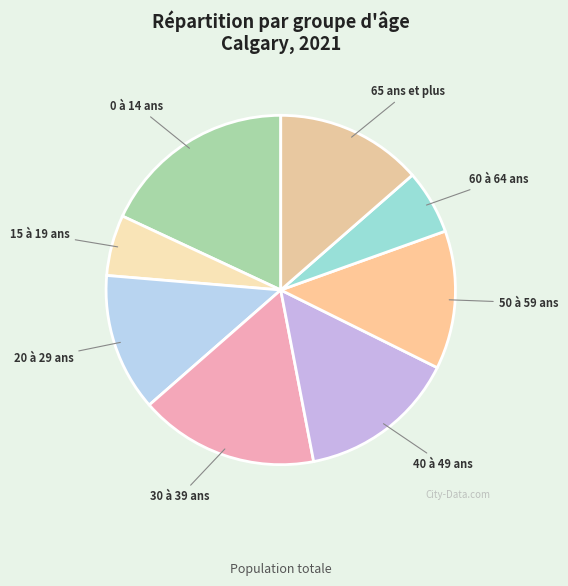

Which has a higher value, 15 à 19 ans or 0 à 14 ans?

0 à 14 ans